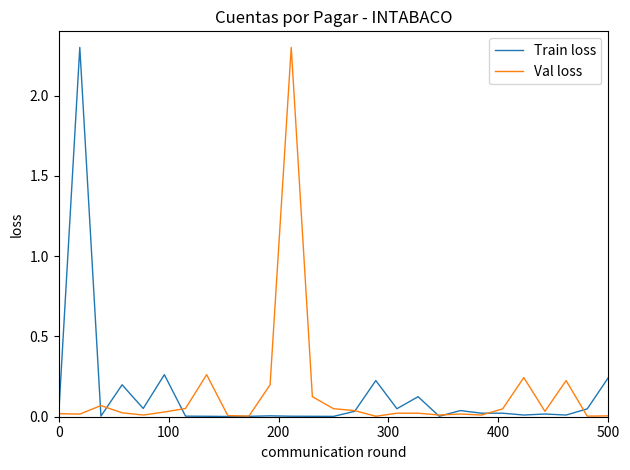

What are all the series names shown in the legend?

Train loss, Val loss